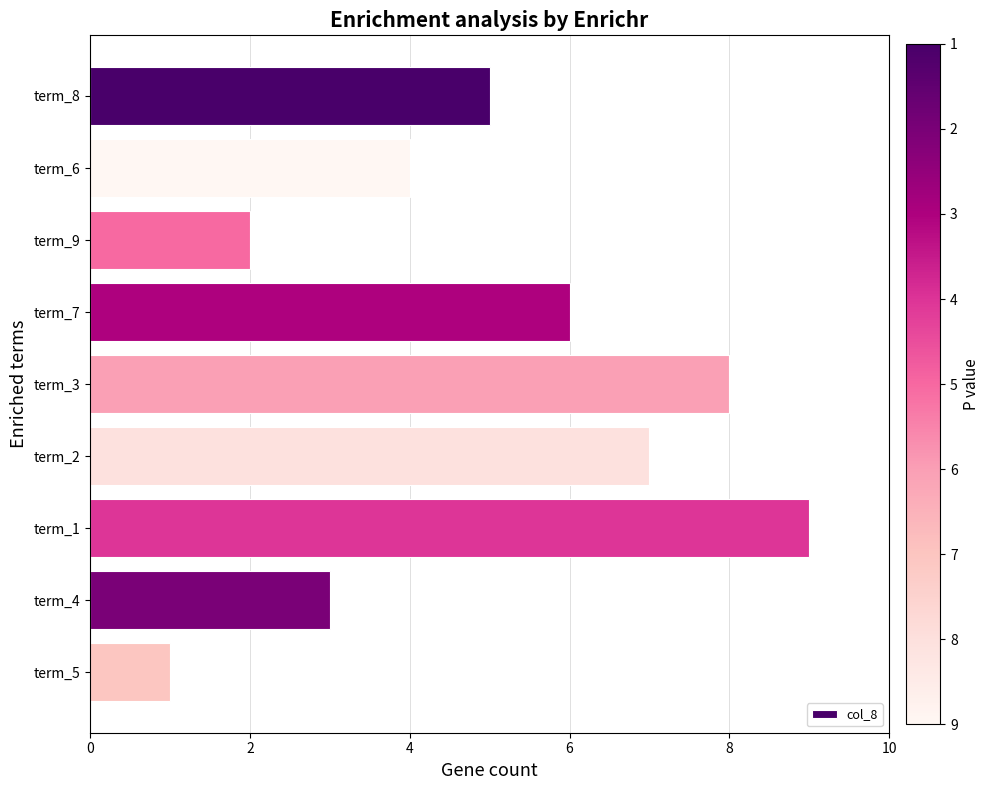

Which has a higher value, term_4 or term_6?

term_6